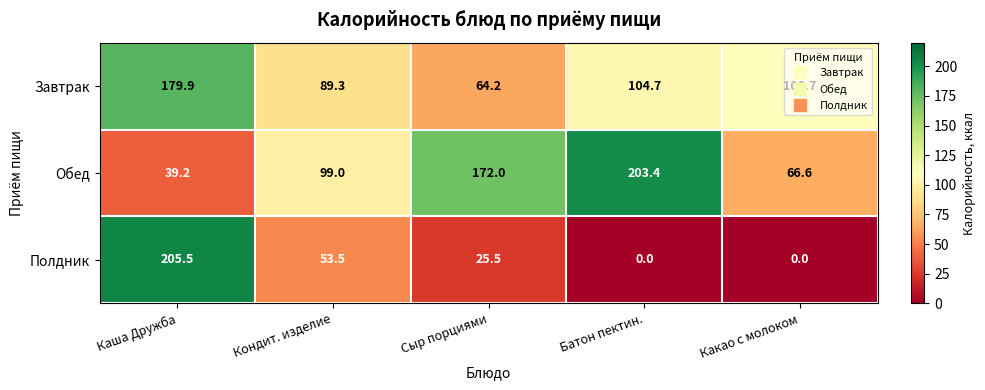

What value does the Полдник series have at Кондит. изделие?

53.5